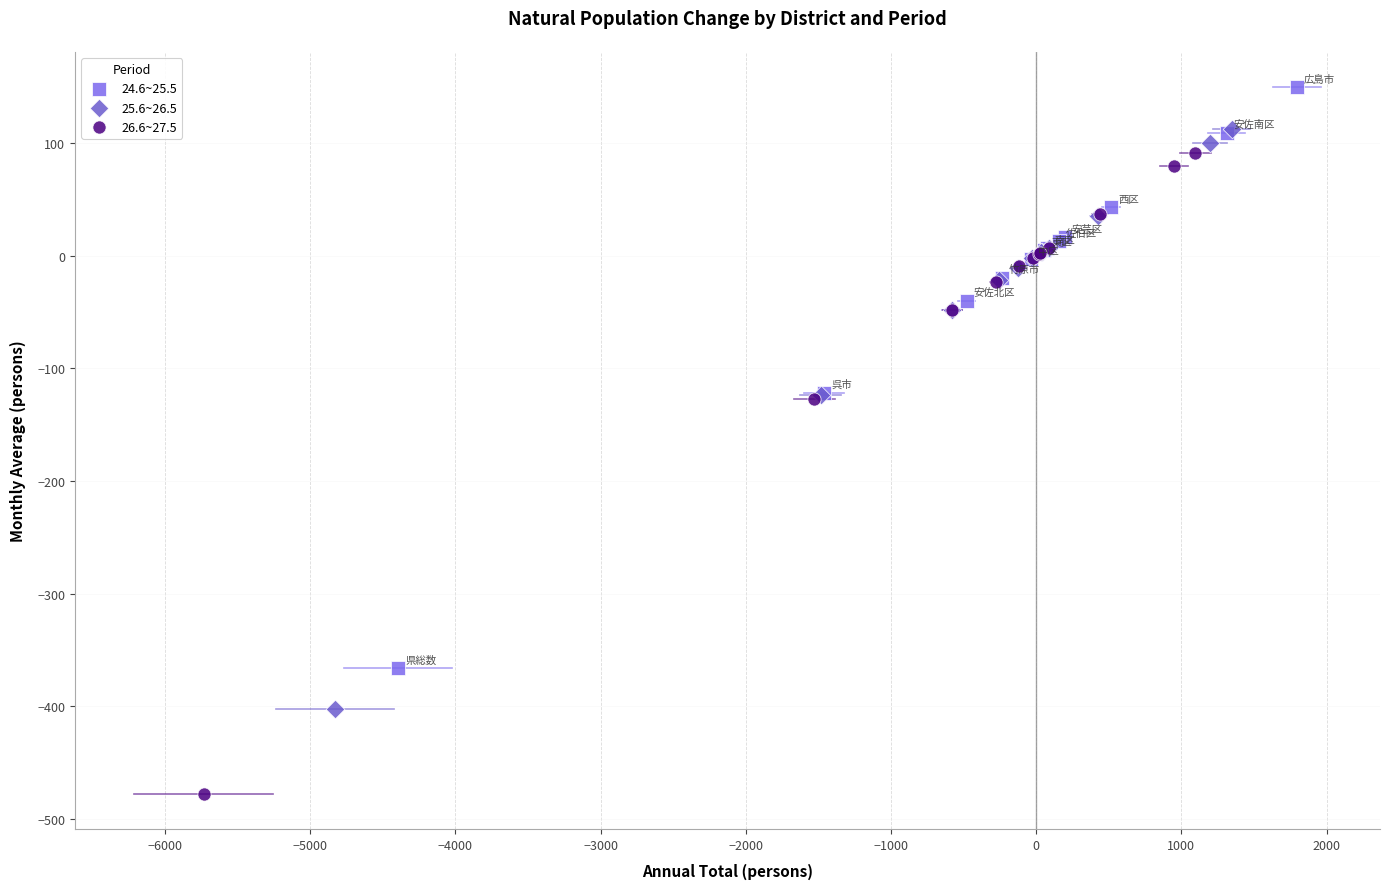

Which series contains the highest Y value?

24.6~25.5